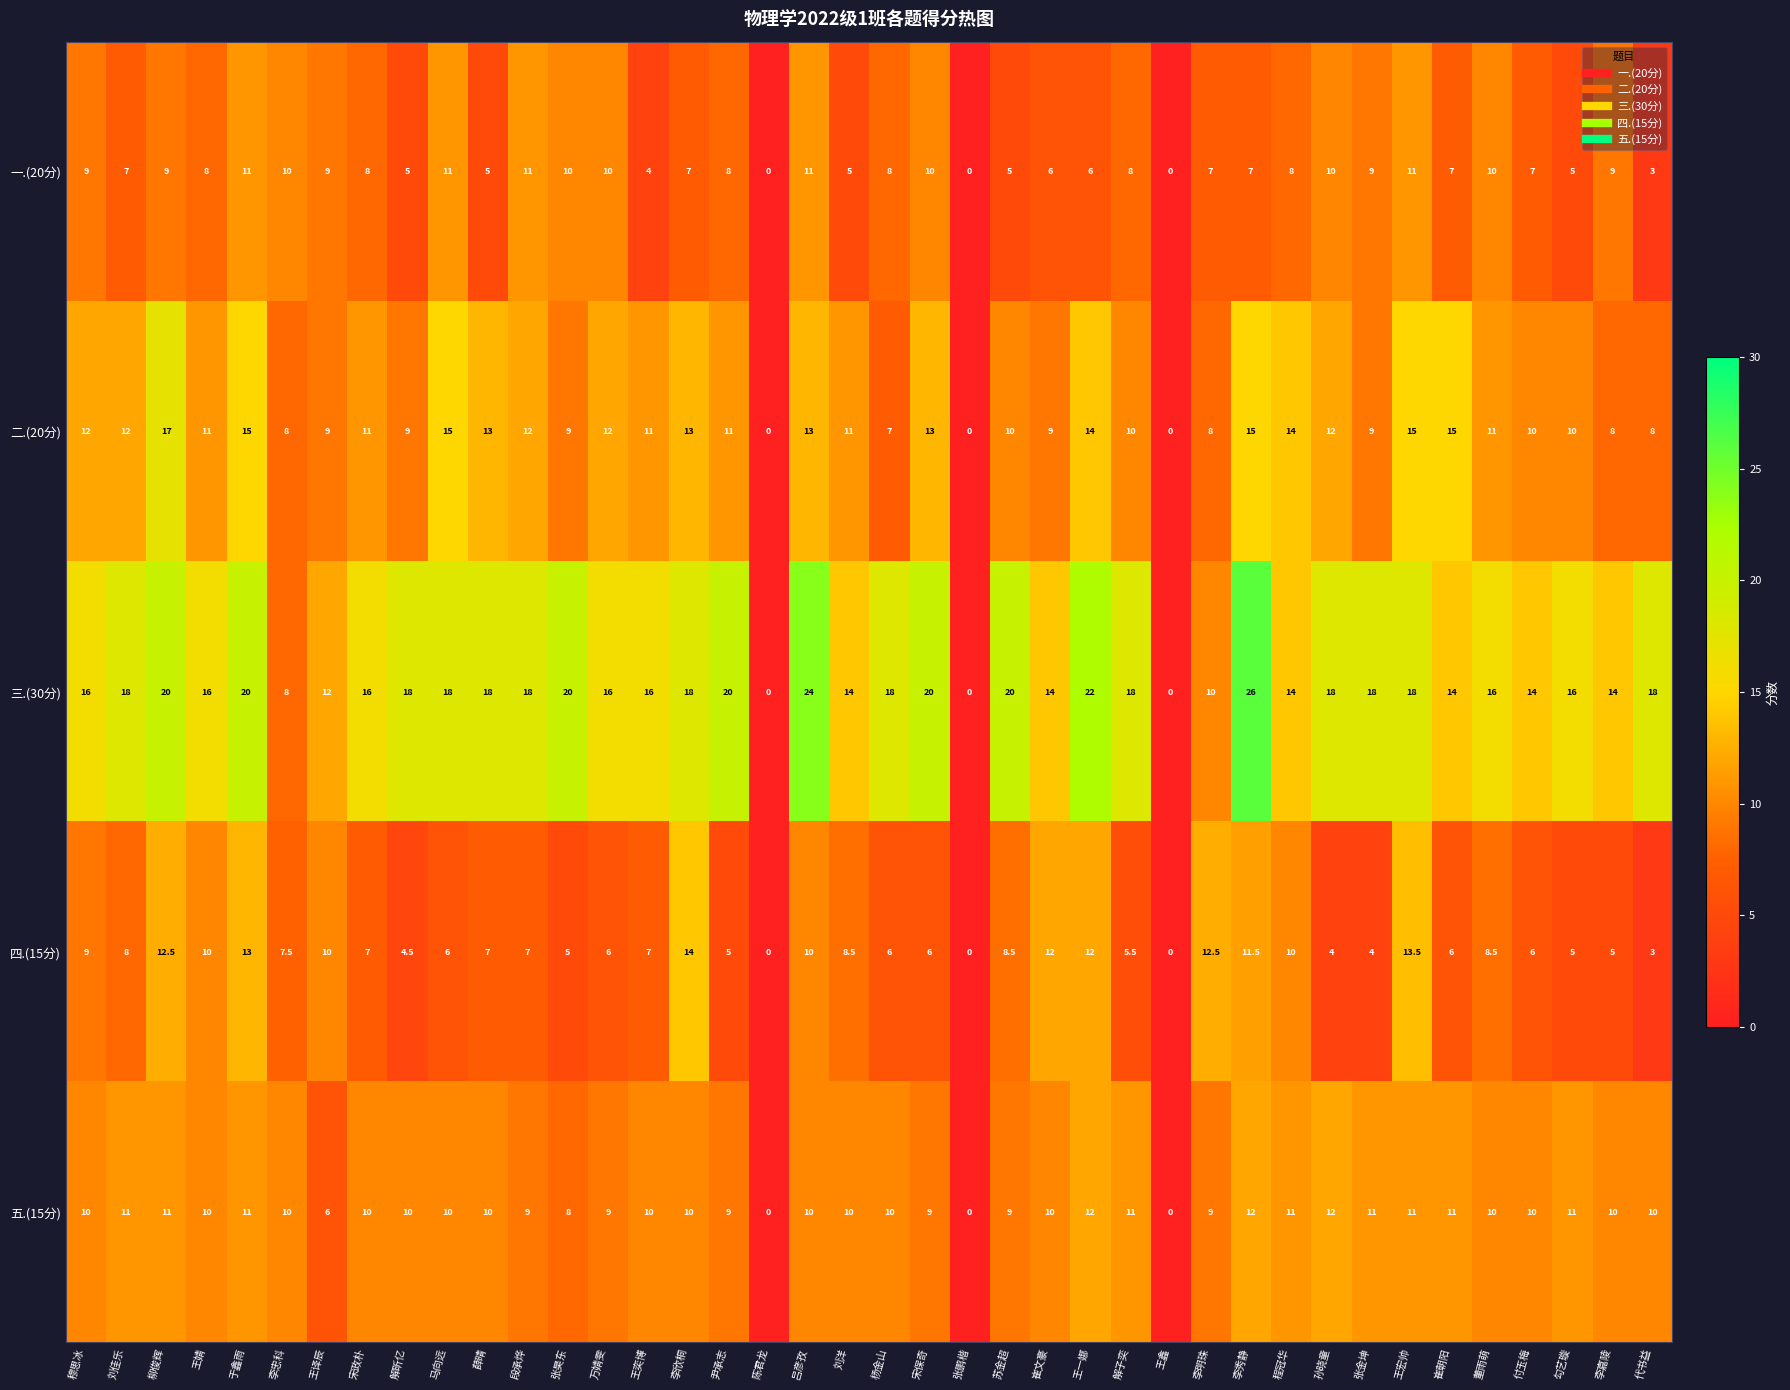

Which series has the largest total across all categories?

三.(30分)